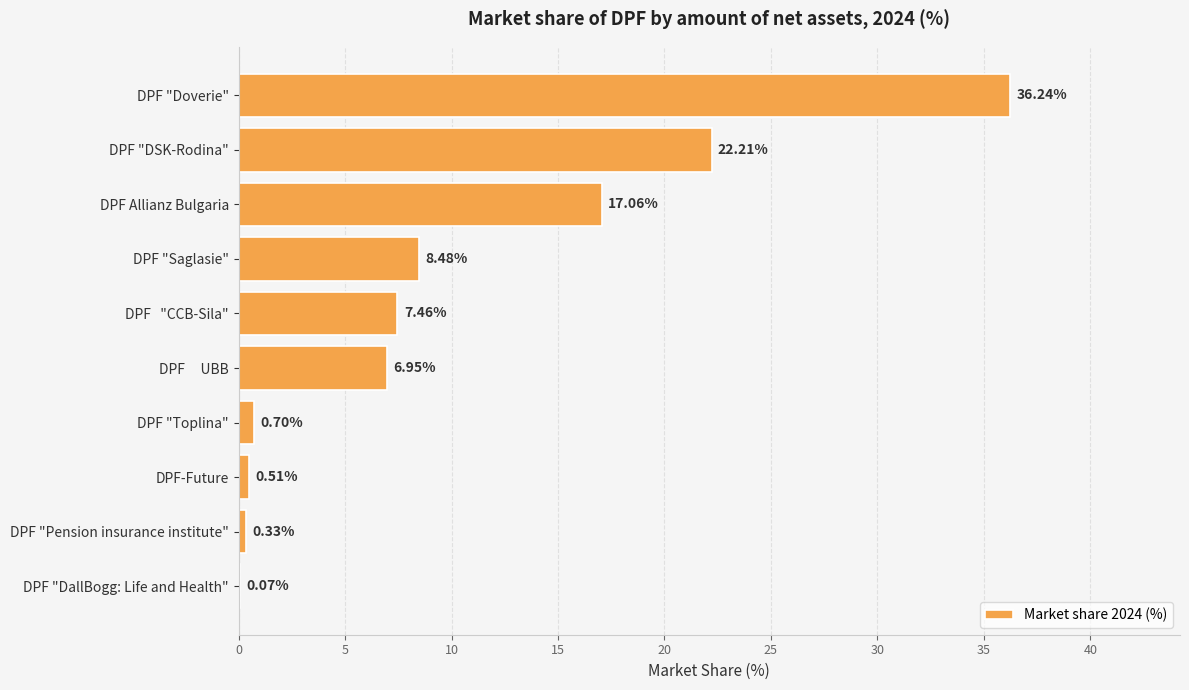

What is the change in value from DPF "DSK-Rodina" to DPF   "CCB-Sila"?

-14.8